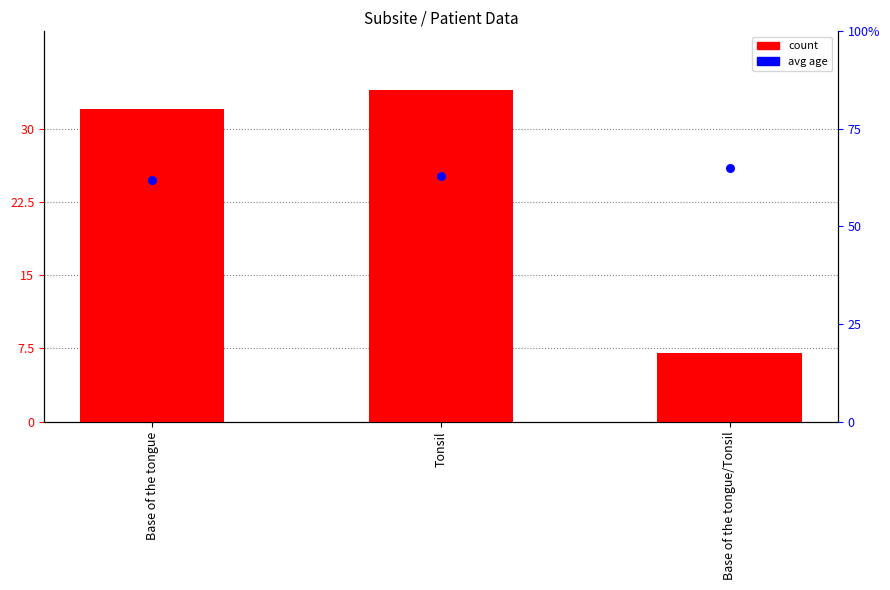

What is the total value across all series at Base of the tongue/Tonsil?

72